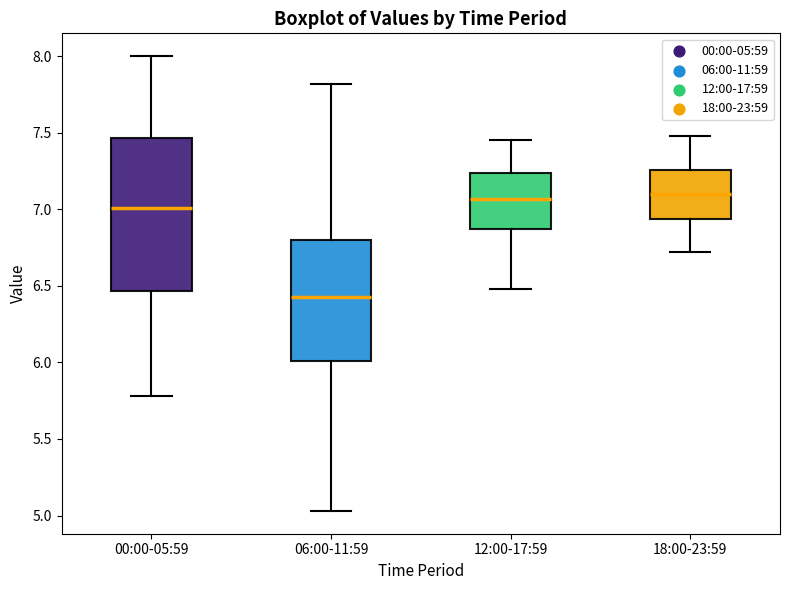

Reading left to right, read every box against the y-axis: the position of its median line, the range the box covers, and the ends of its whiskers. The values are not printed on the chart, so give them approximately, as read against the axis.

00:00-05:59: median 7.00, box 6.45 to 7.45, whiskers 5.80 to 8.00
06:00-11:59: median 6.45, box 6.00 to 6.80, whiskers 5.05 to 7.80
12:00-17:59: median 7.05, box 6.85 to 7.25, whiskers 6.50 to 7.45
18:00-23:59: median 7.10, box 6.95 to 7.25, whiskers 6.70 to 7.50